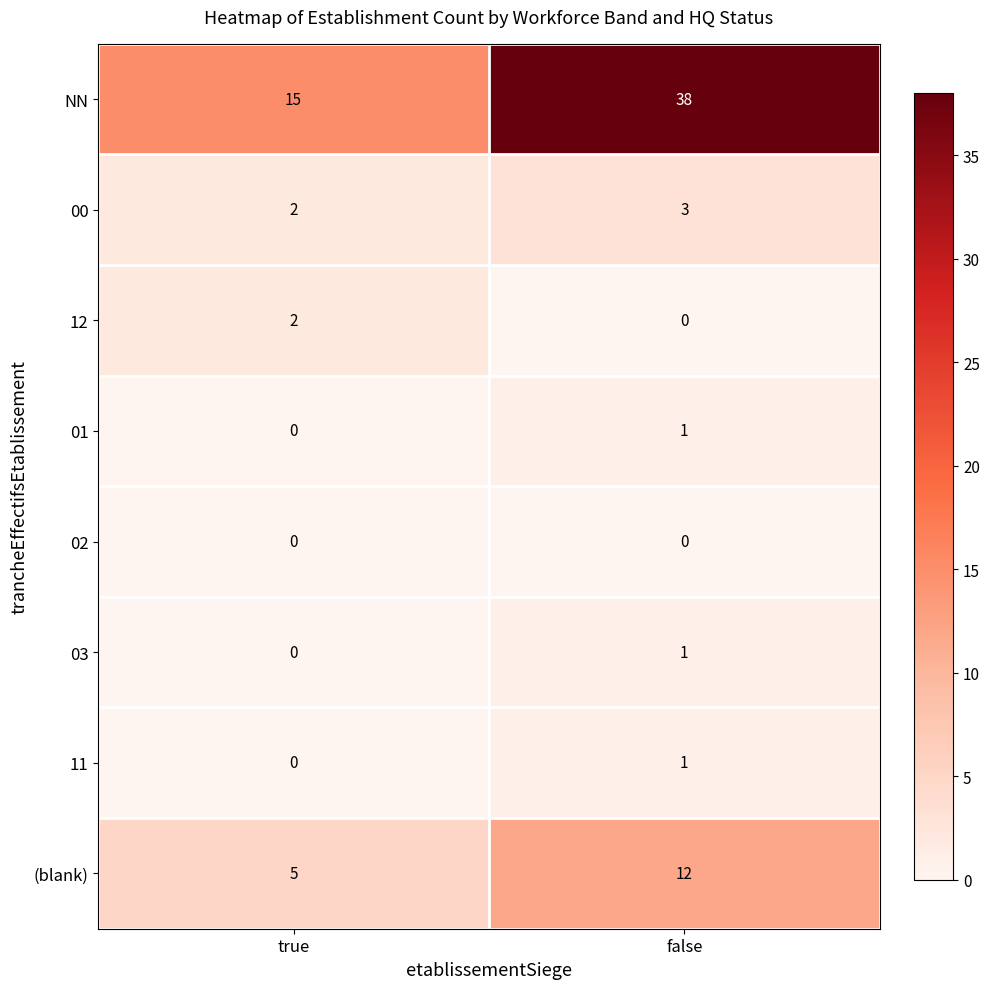

What is the sum of all NN values?

53